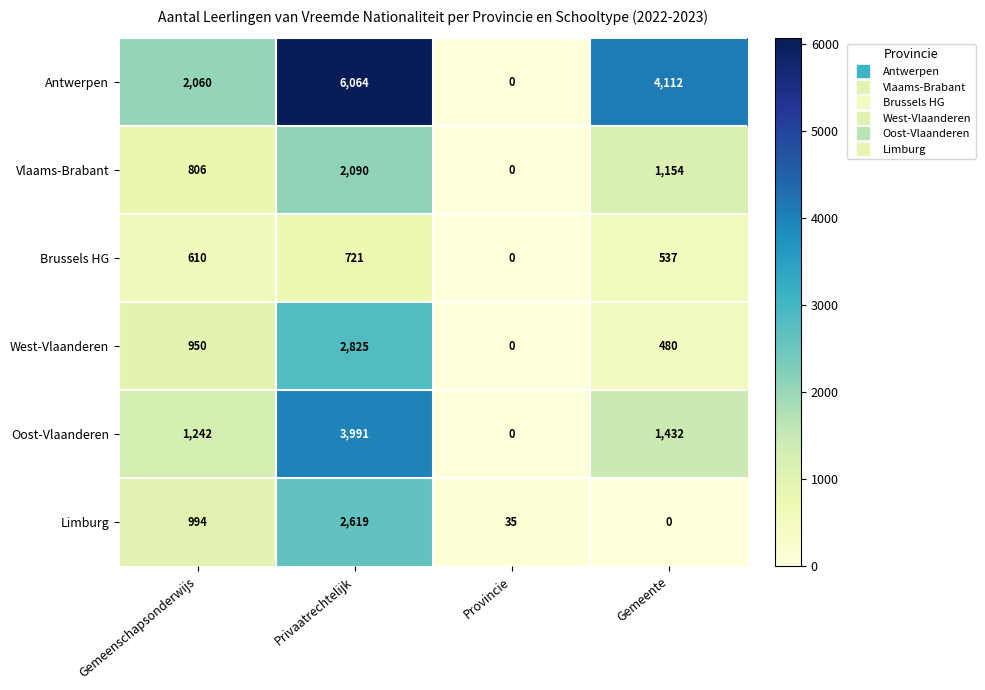

Reading left to right, extract all data points from this chart.

Antwerpen: 2060	6064	0	4112
Vlaams-Brabant: 806	2090	0	1154
Brussels HG: 610	721	0	537
West-Vlaanderen: 950	2825	0	480
Oost-Vlaanderen: 1242	3991	0	1432
Limburg: 994	2619	35	0